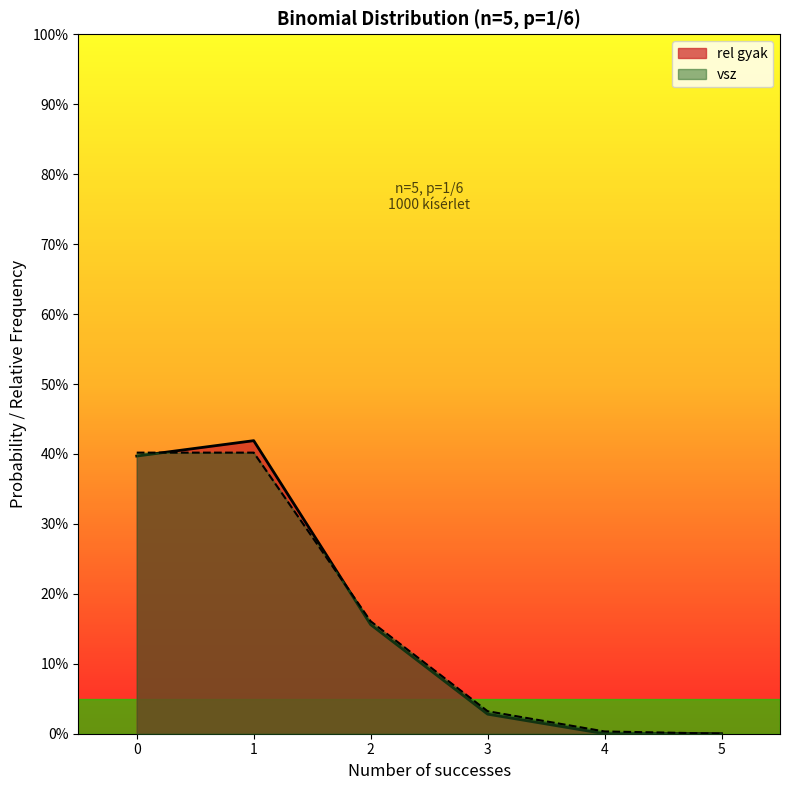

What is the average value of the vsz series?

0.2